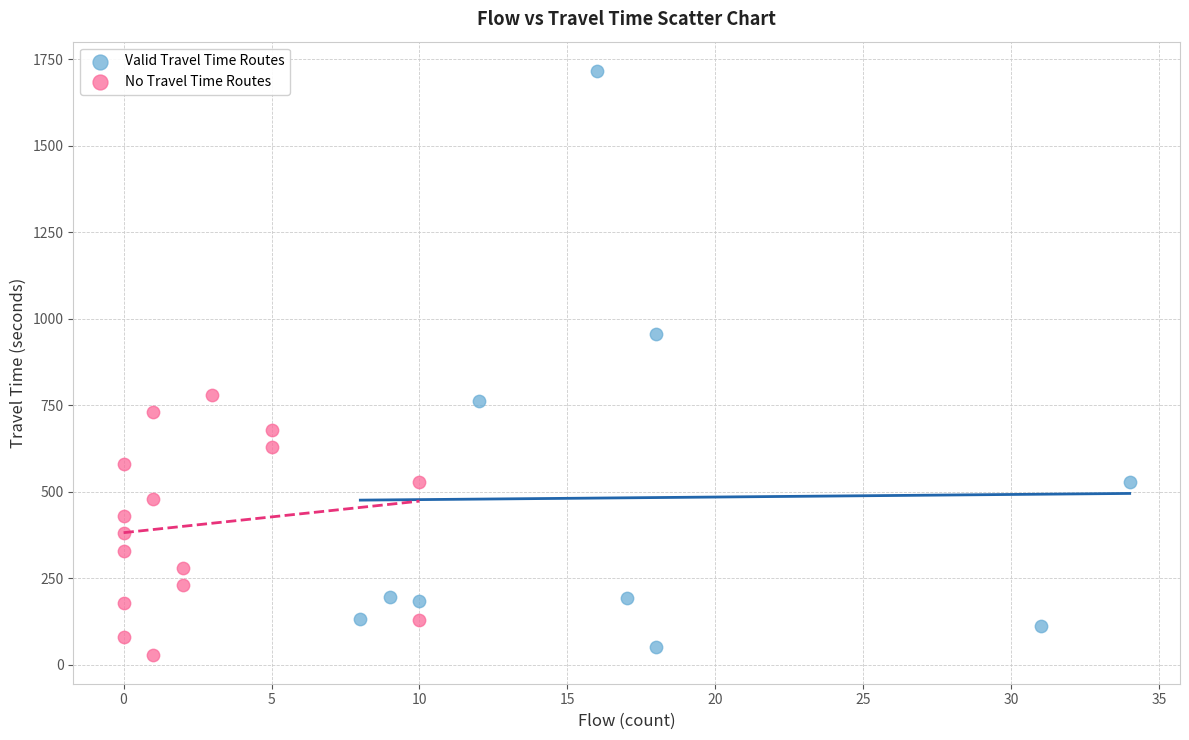

Which series reaches the maximum Y coordinate?

Valid Travel Time Routes